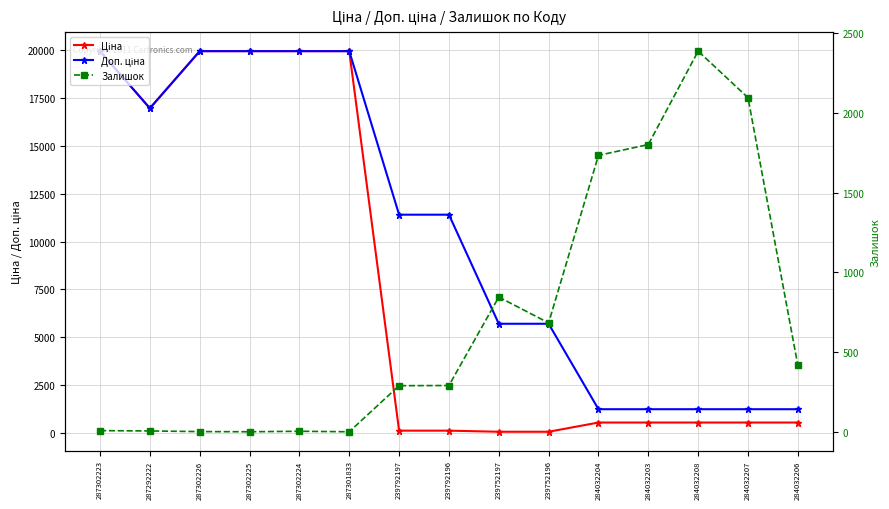

True or false: Залишок and Ціна cross at least once.

True